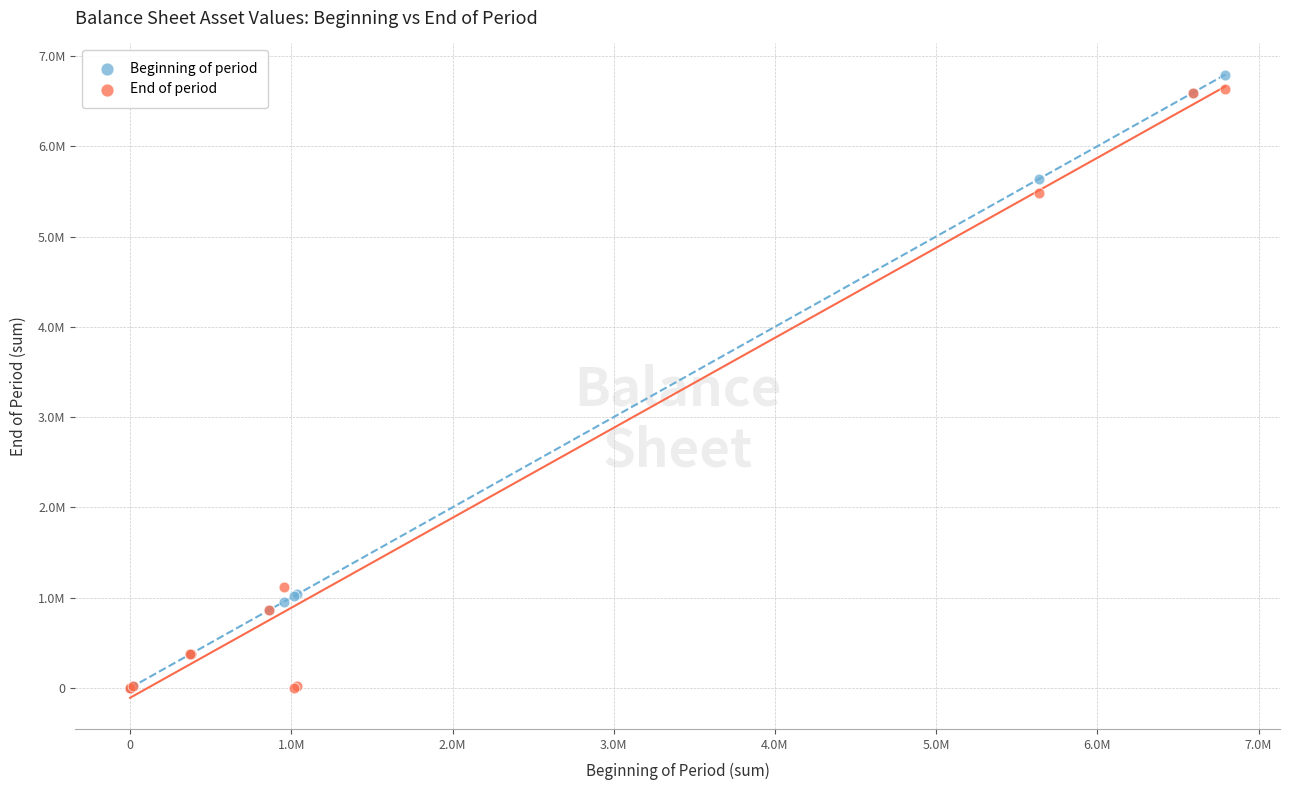

What are all the series names shown in the legend?

Beginning of period, End of period